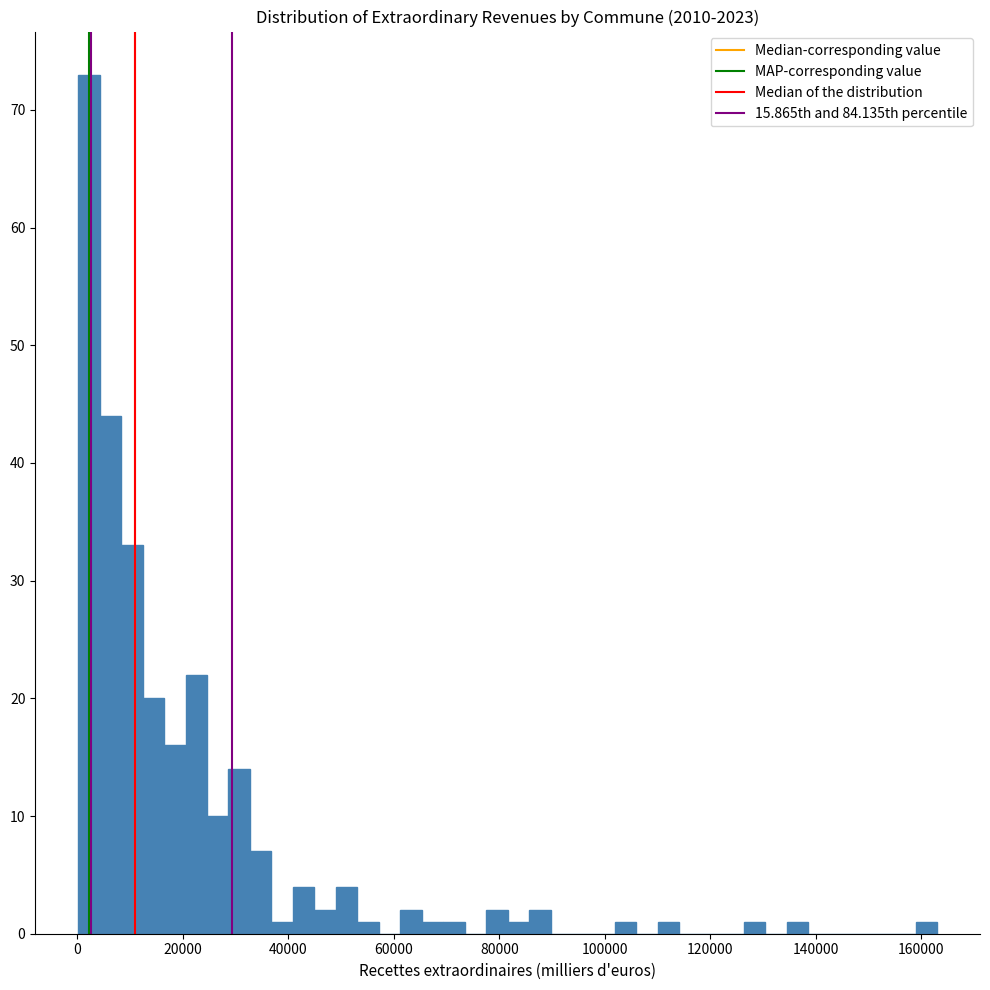

Around what value on the x-axis is the tallest bar? Give the approximate position of its centre, as read against the axis.

2000